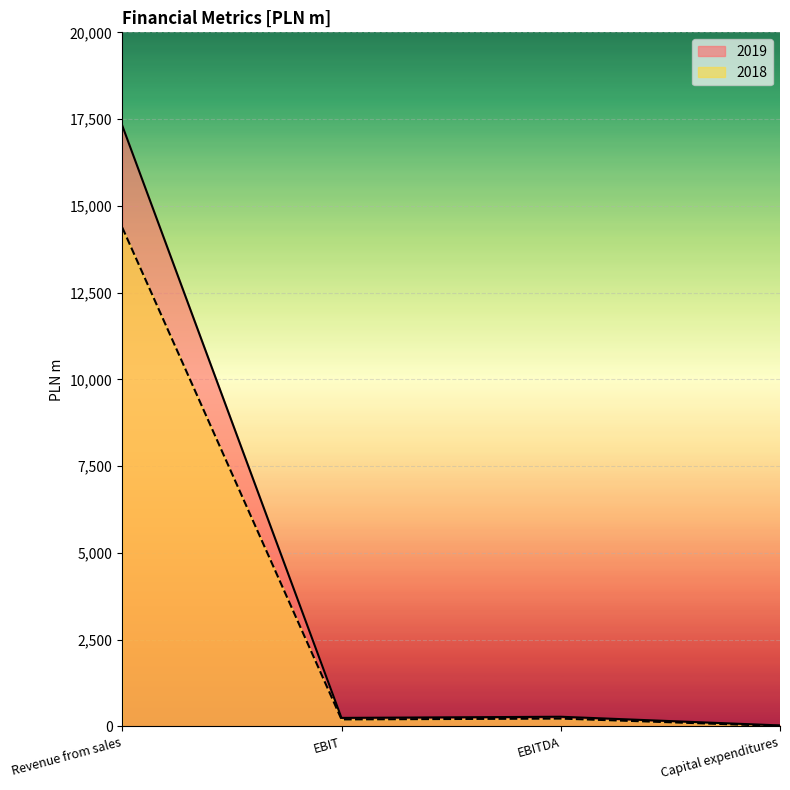

How many lines are shown in the chart?

2